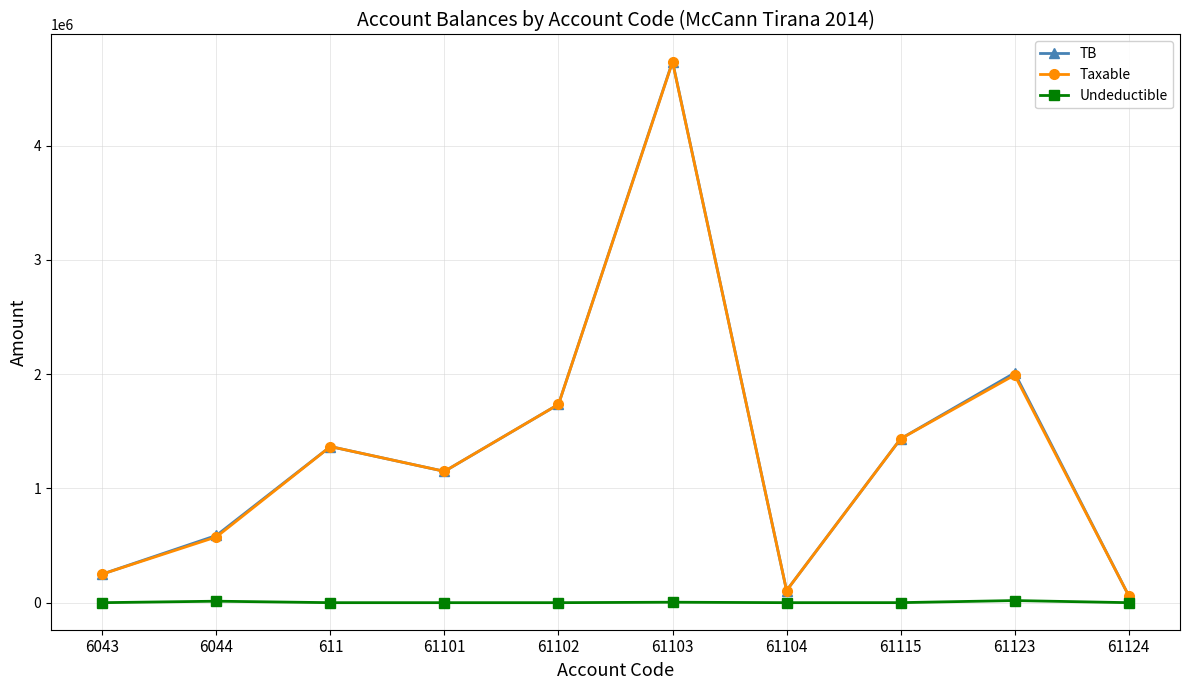

What are all the series names shown in the legend?

TB, Taxable, Undeductible